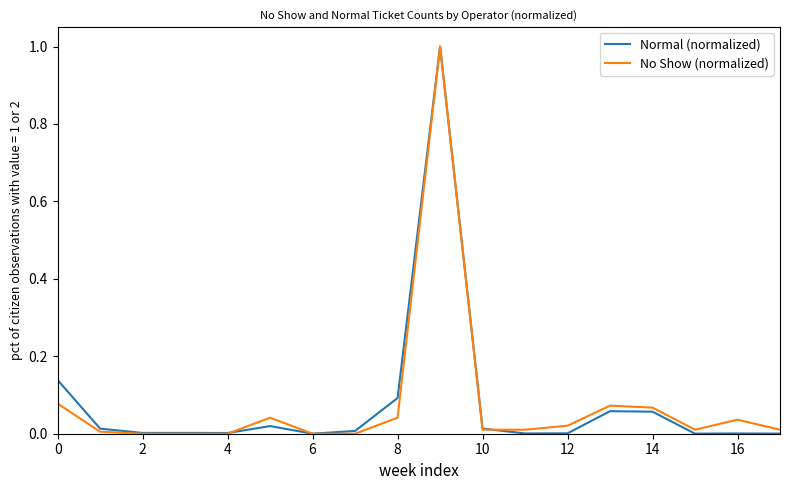

What is the maximum value for Normal (normalized)?

1.0